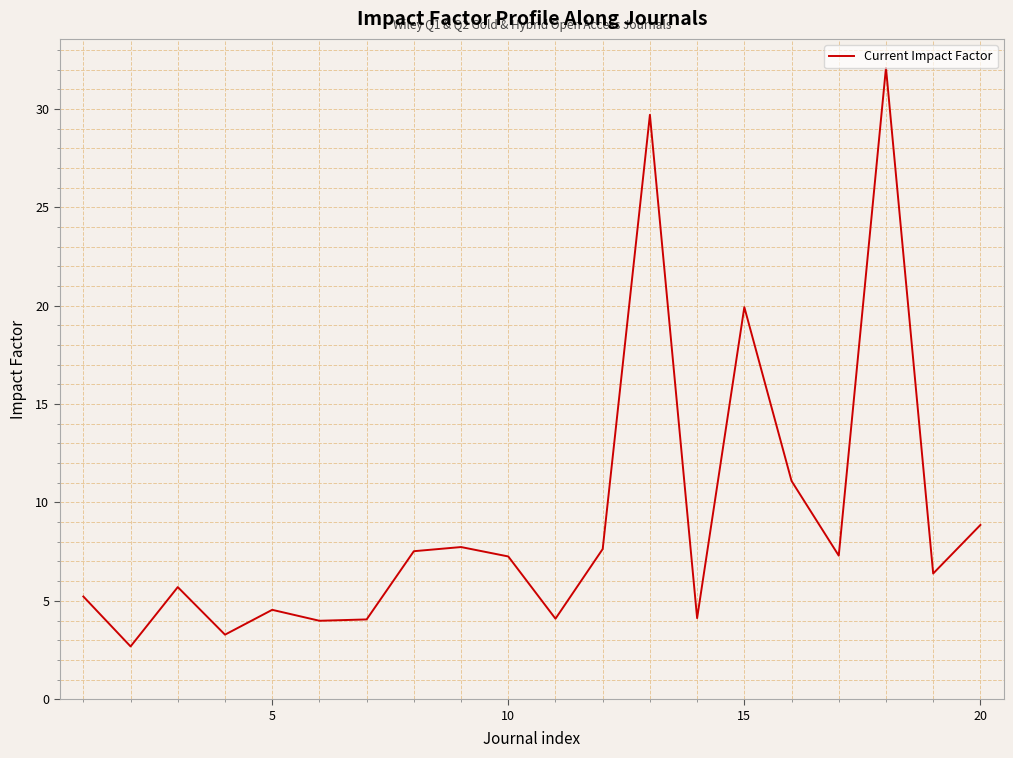

What is the minimum value shown in the chart?

2.7